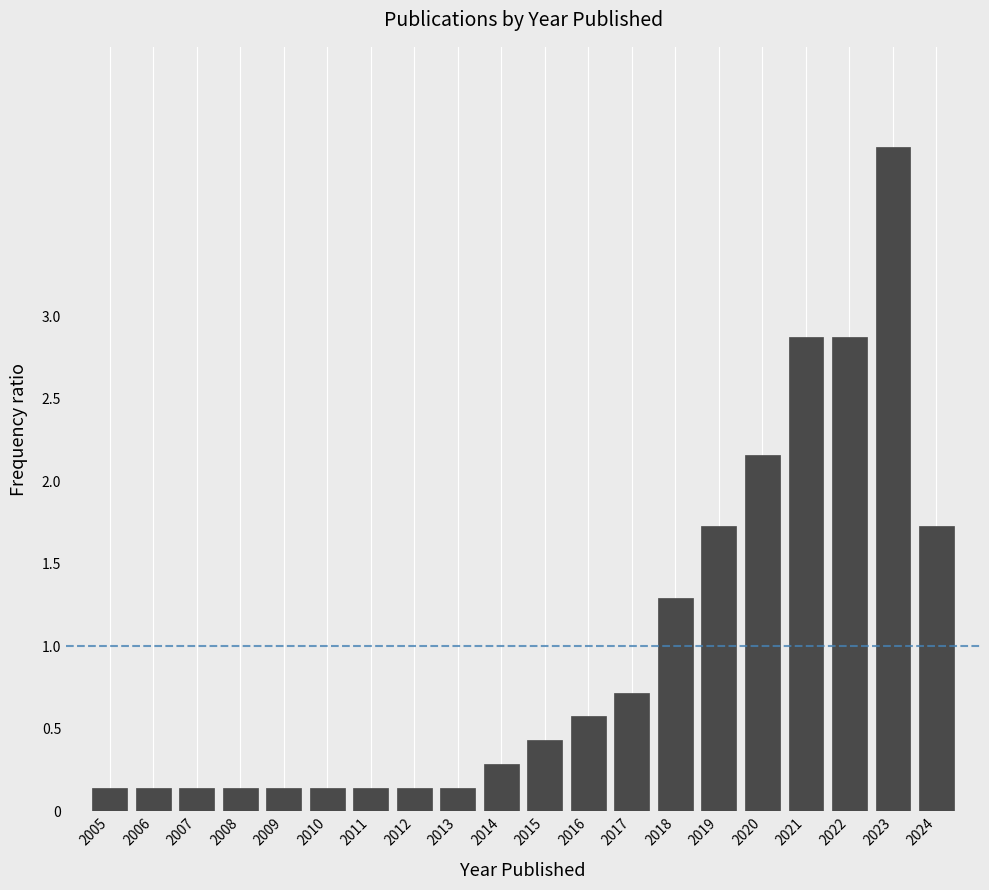

Reading right to left, what are all the values shown in this chart?

1.7	4.0	2.9	2.9	2.2	1.7	1.3	0.7	0.6	0.4	0.3	0.1	0.1	0.1	0.1	0.1	0.1	0.1	0.1	0.1